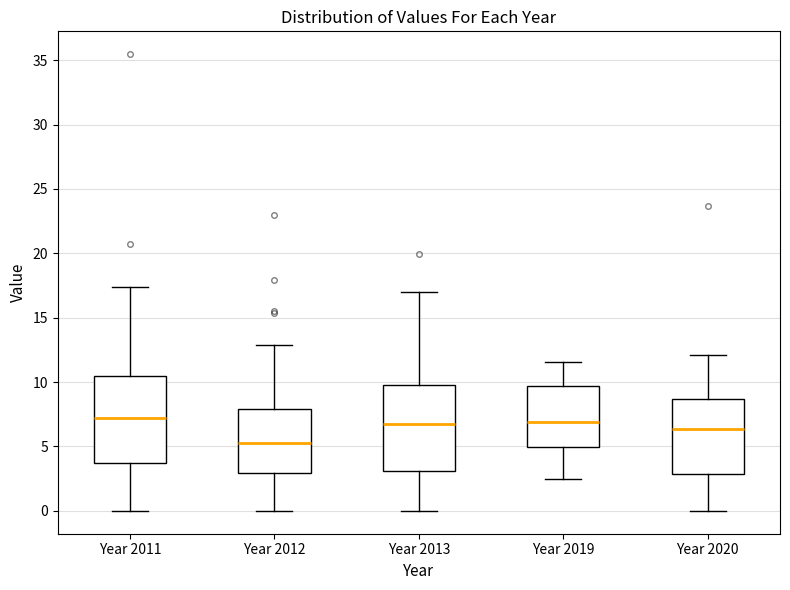

Reading left to right, read every box against the y-axis: the position of its median line, the range the box covers, and the ends of its whiskers. The values are not printed on the chart, so give them approximately, as read against the axis.

Year 2011: median 7.0, box 3.5 to 10.5, whiskers 0.0 to 17.5
Year 2012: median 5.5, box 3.0 to 8.0, whiskers 0.0 to 13.0
Year 2013: median 6.5, box 3.0 to 10.0, whiskers 0.0 to 17.0
Year 2019: median 7.0, box 5.0 to 9.5, whiskers 2.5 to 11.5
Year 2020: median 6.5, box 3.0 to 8.5, whiskers 0.0 to 12.0